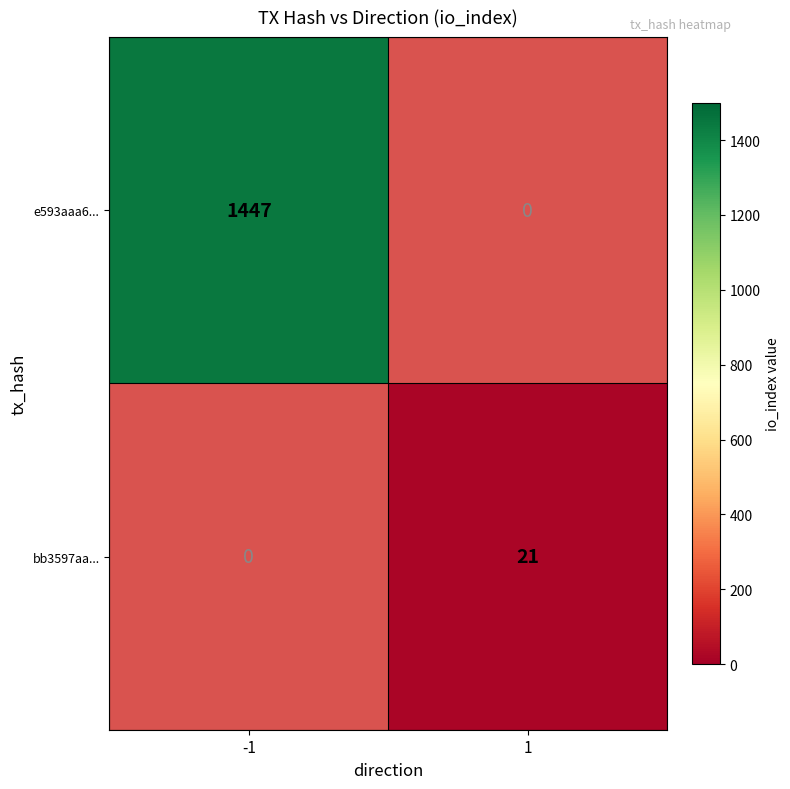

The bb3597aa... series shows 30 at 1. True or false?

False